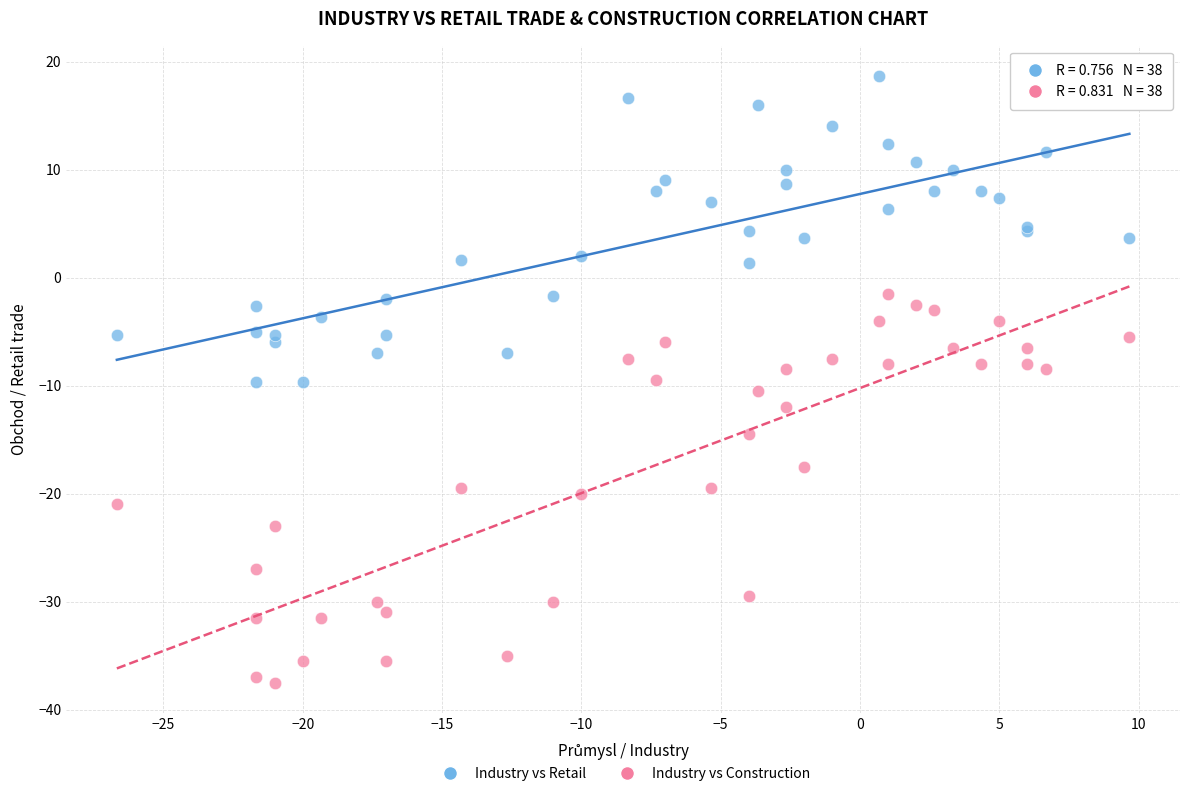

Which series contains the highest Y value?

Industry vs Retail